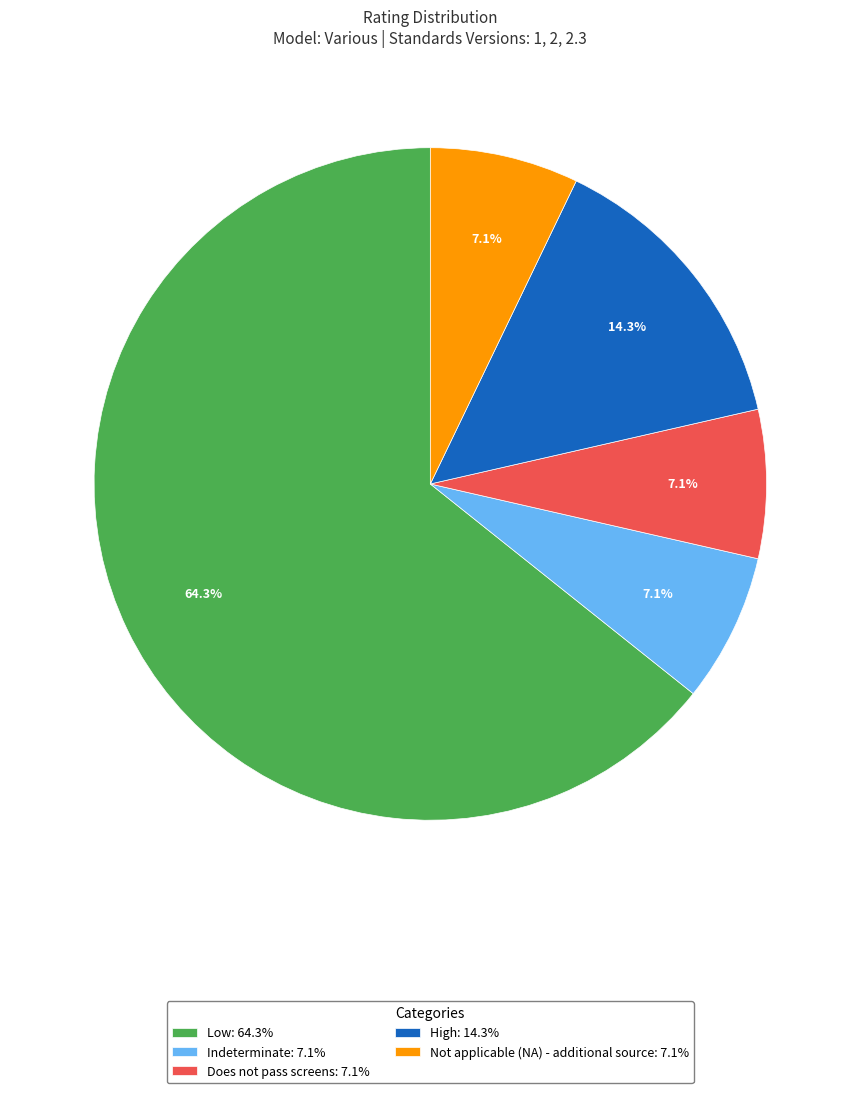

Which has a higher value, High: 14.3% or Does not pass screens: 7.1%?

High: 14.3%